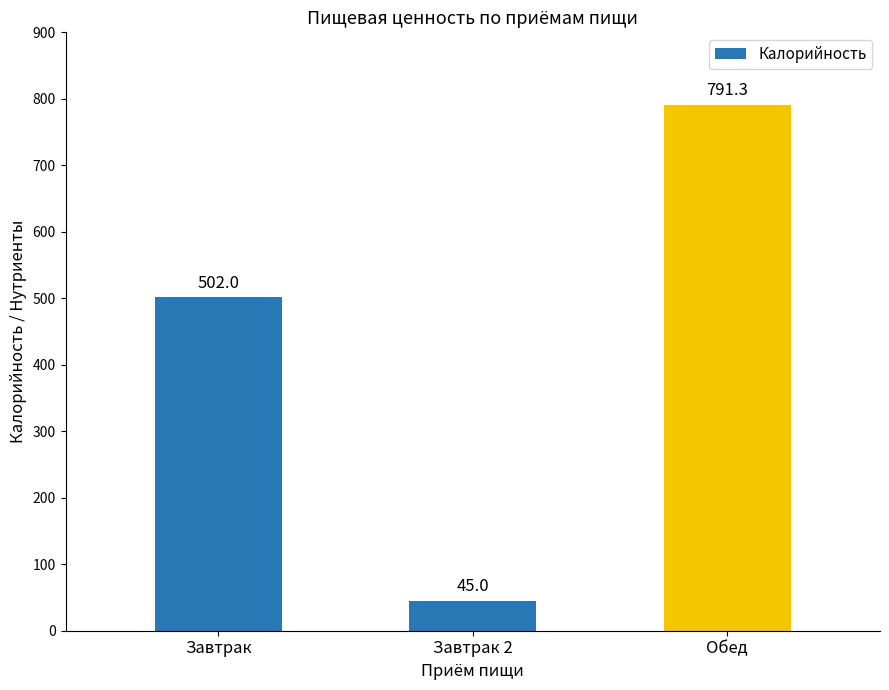

Which label corresponds to the largest value in the chart?

Обед